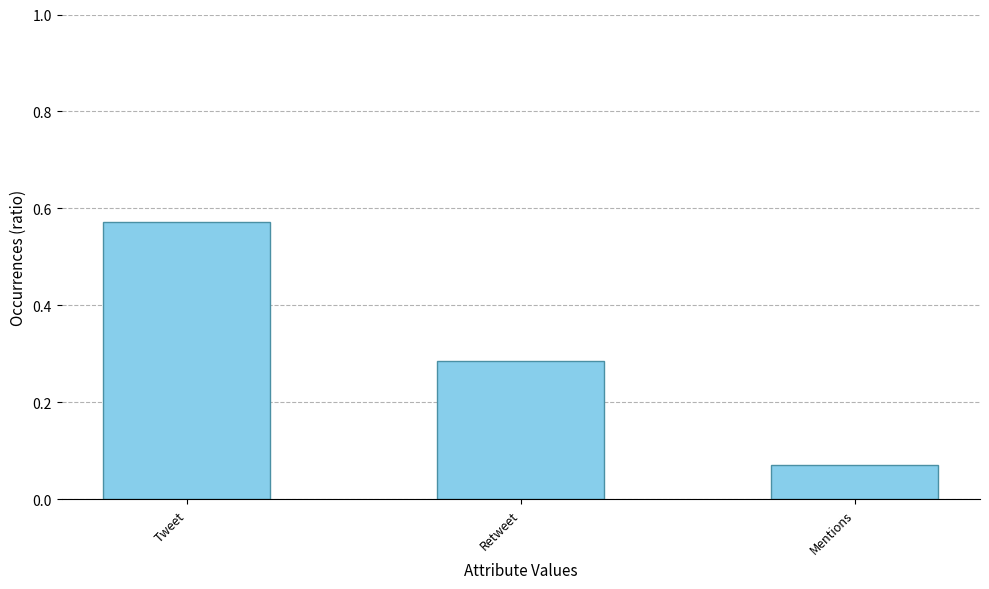

What is the change in value from Retweet to Mentions?

-0.2